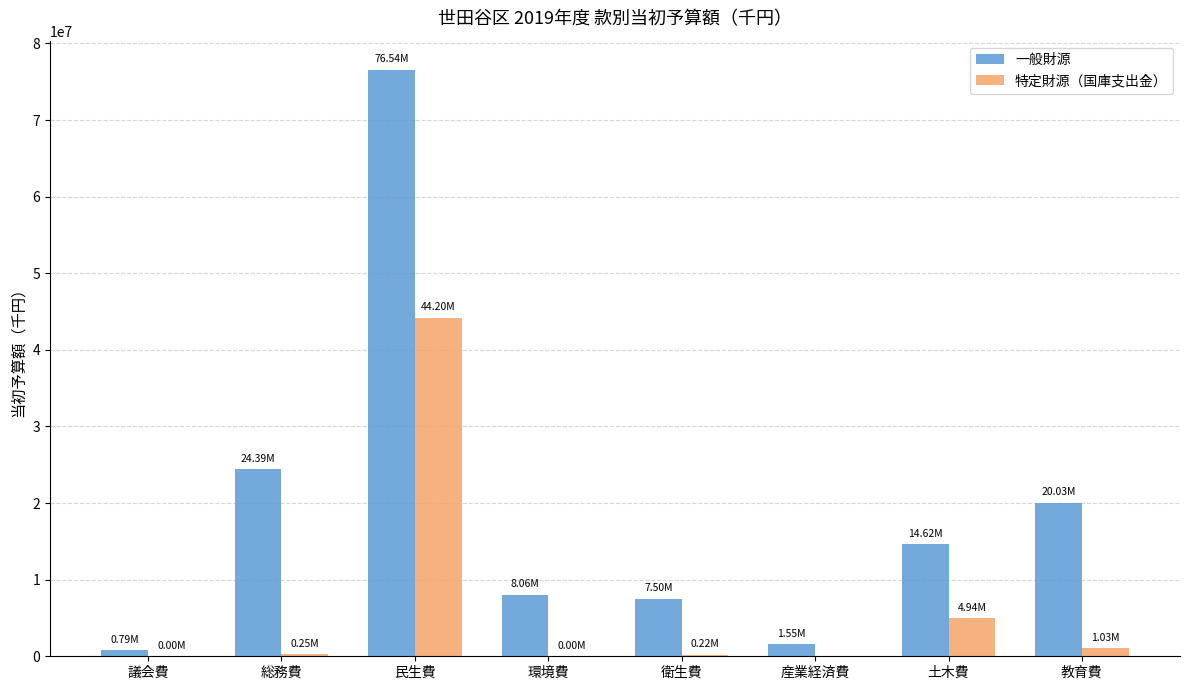

Where is 特定財源（国庫支出金） nearest to the value 22100843?

土木費